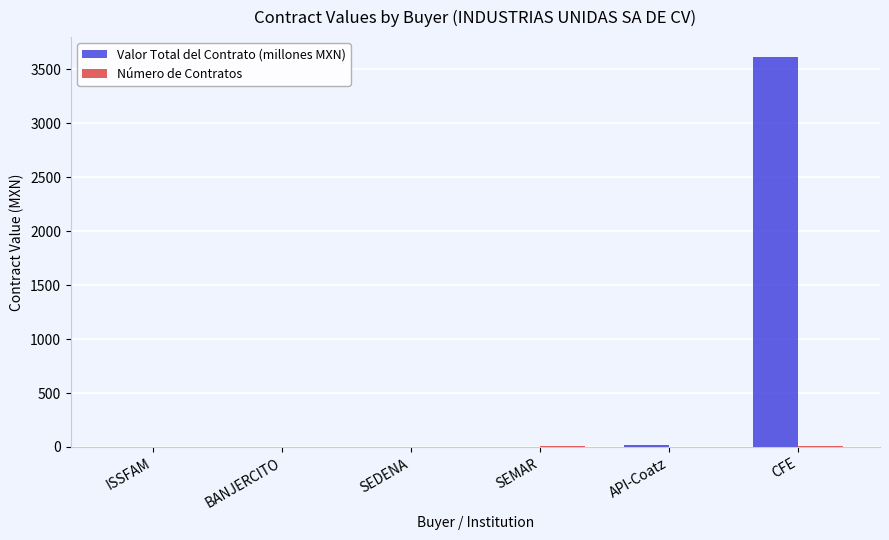

Which series has the largest total across all categories?

Valor Total del Contrato (millones MXN)